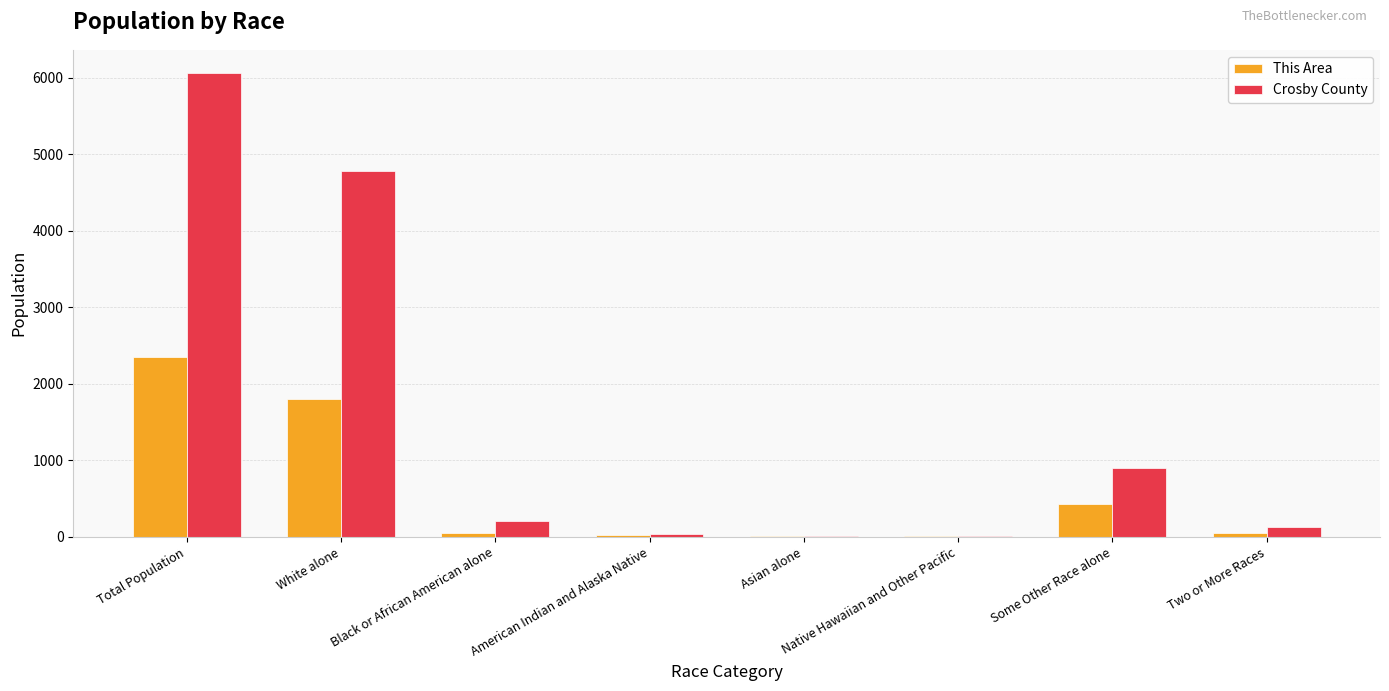

True or false: This Area has a value of 1796 at White alone.

True